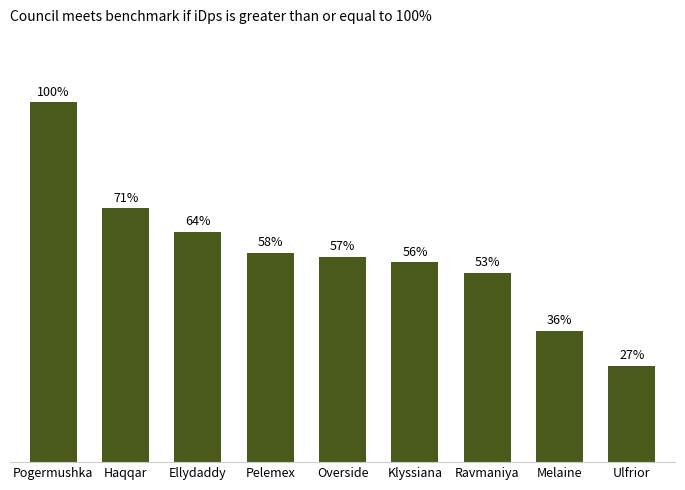

Does the chart contain any negative values?

No